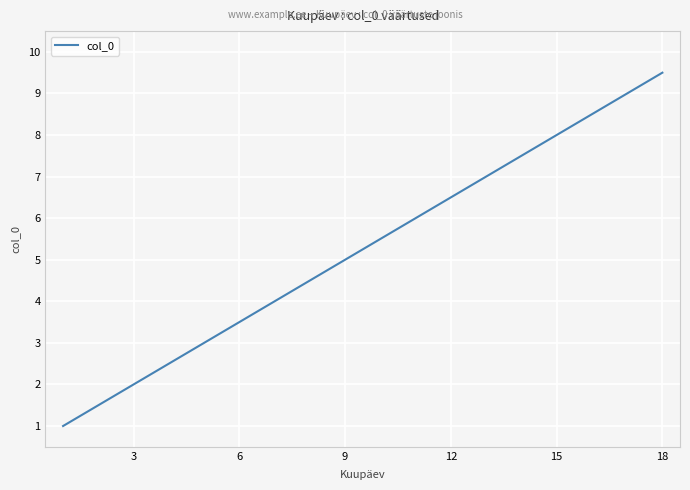

What is the difference between the maximum and minimum values?

8.5